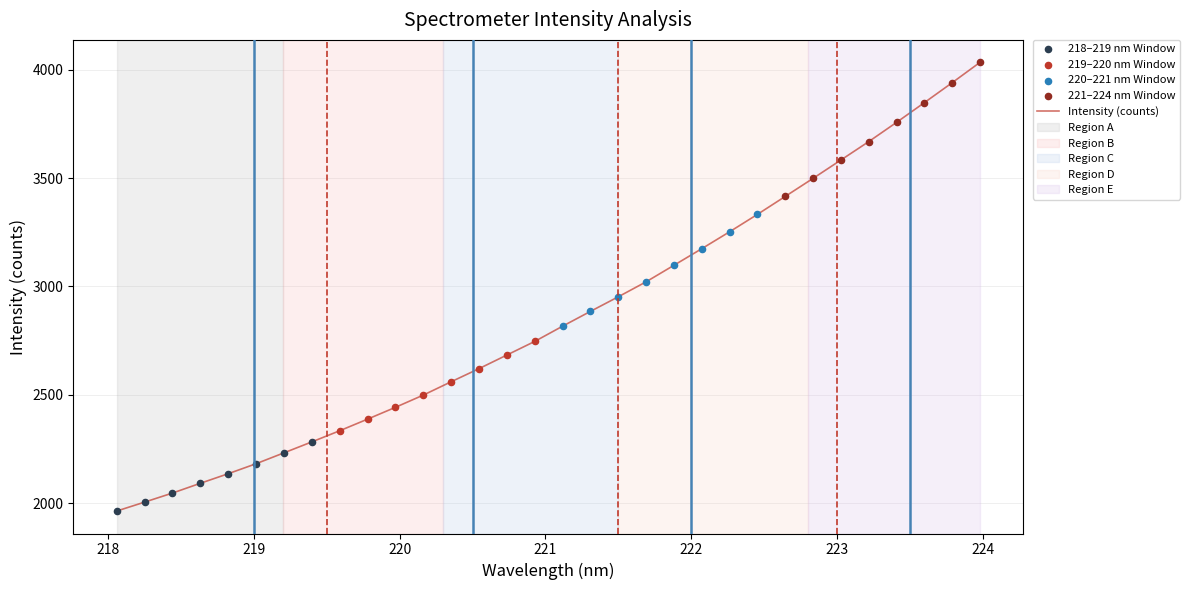

What is the smallest value displayed?

1962.9